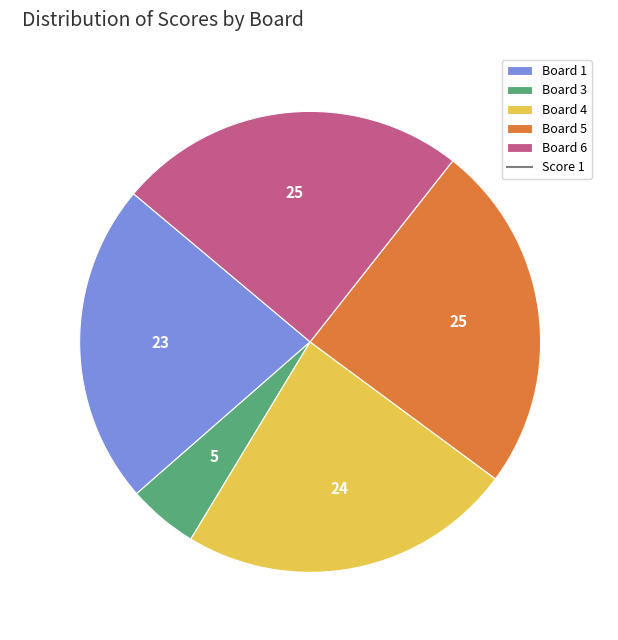

Is Board 3 the majority of the pie?

No